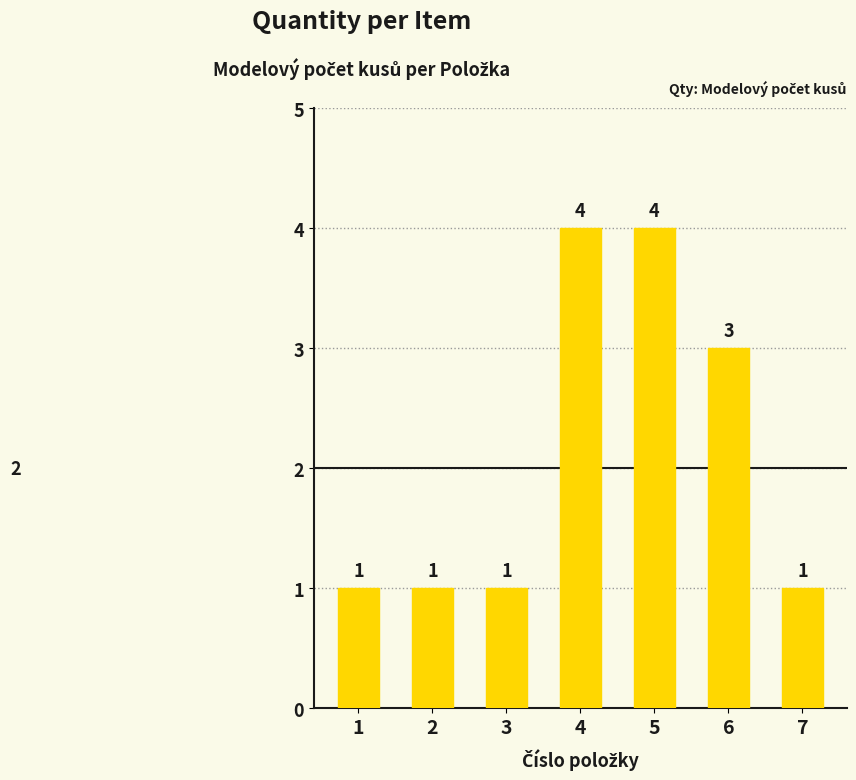

What is the greatest value displayed?

4